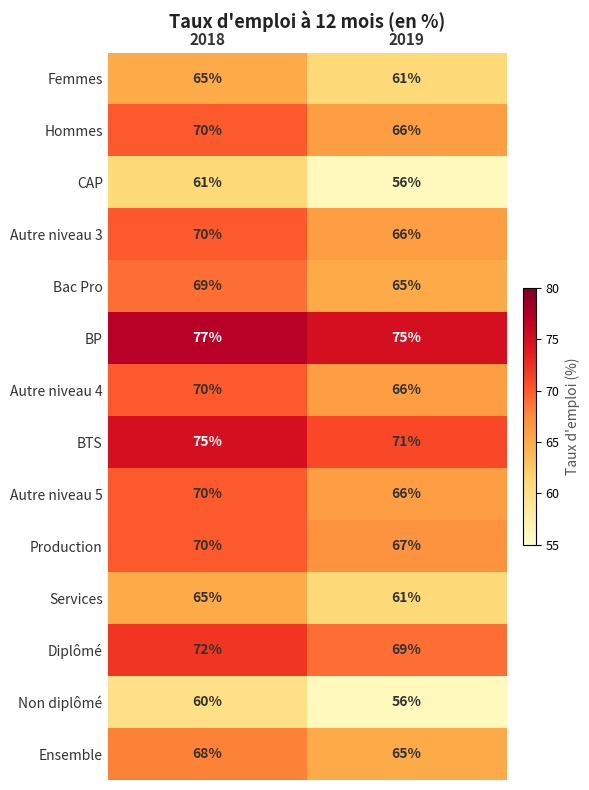

What is the average value of the BP series?

76